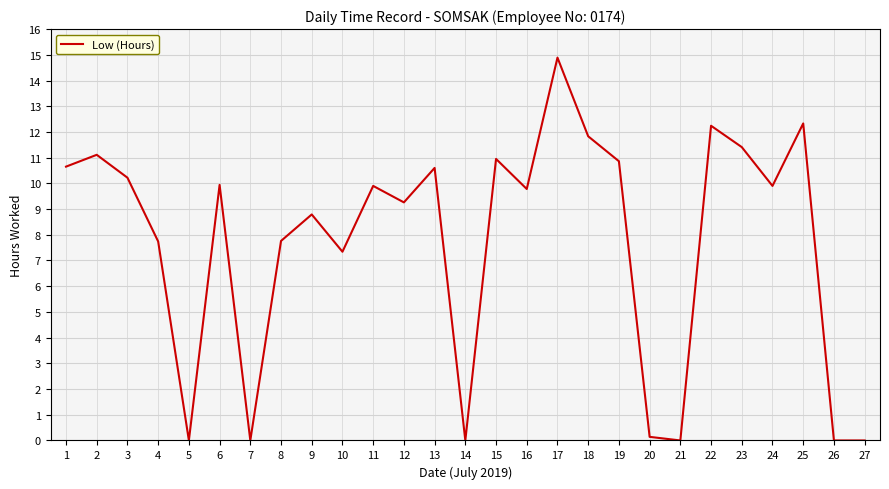

Which has a higher value, 16 or 21?

16